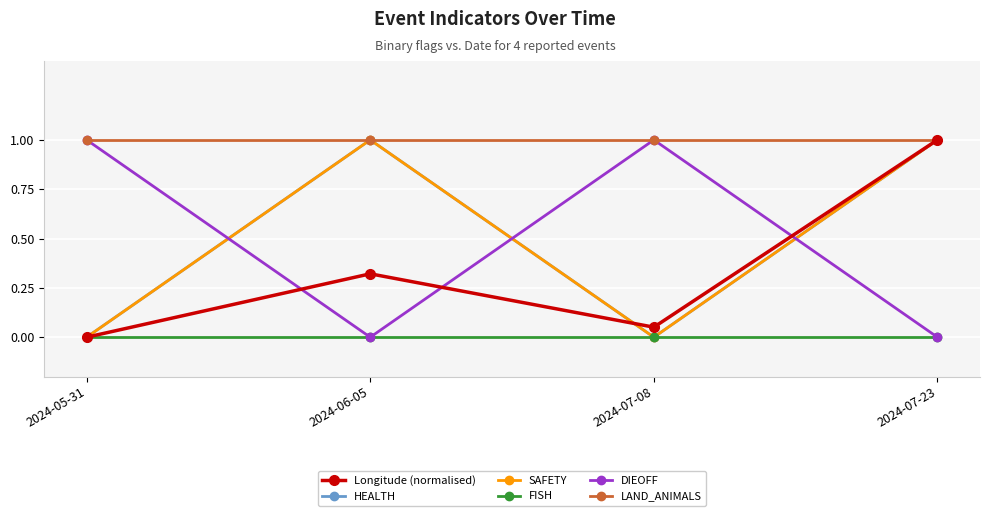

Which label corresponds to the smallest value in the chart?

2024-05-31